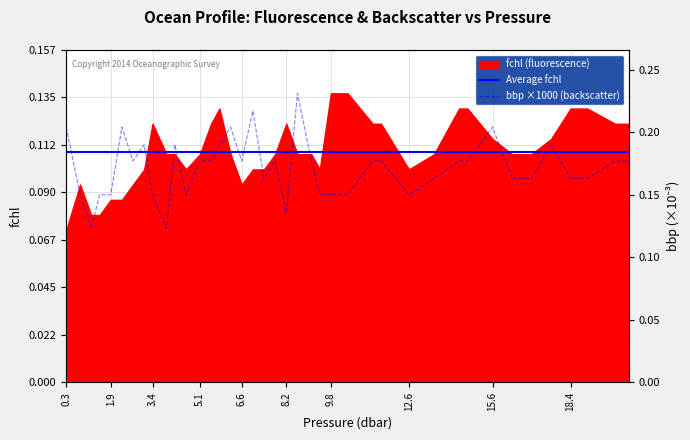

How many lines are shown in the chart?

2